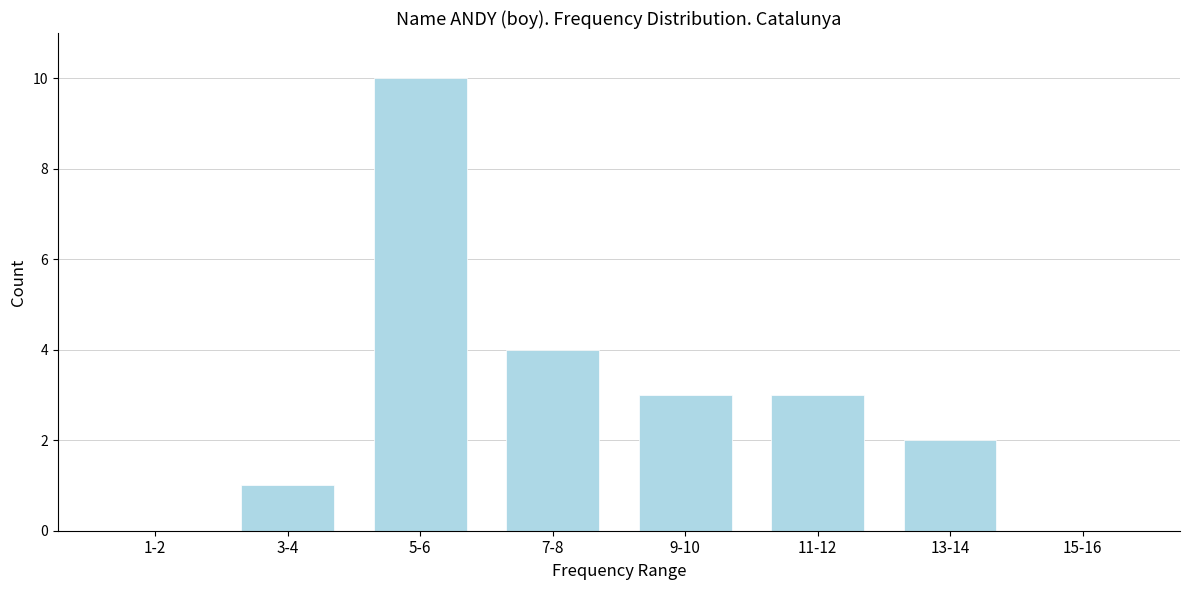

Reading left to right, extract all data points from this chart.

1-2=0	3-4=1	5-6=10	7-8=4	9-10=3	11-12=3	13-14=2	15-16=0